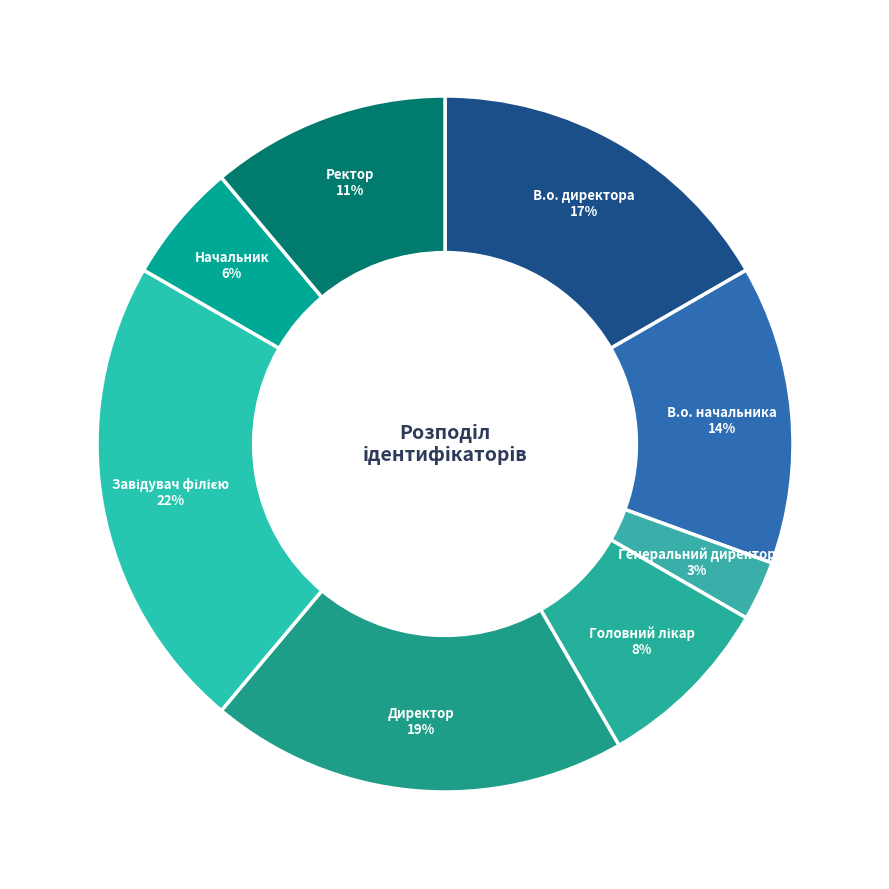

Which has a higher value, В.о. начальника or Директор?

Директор